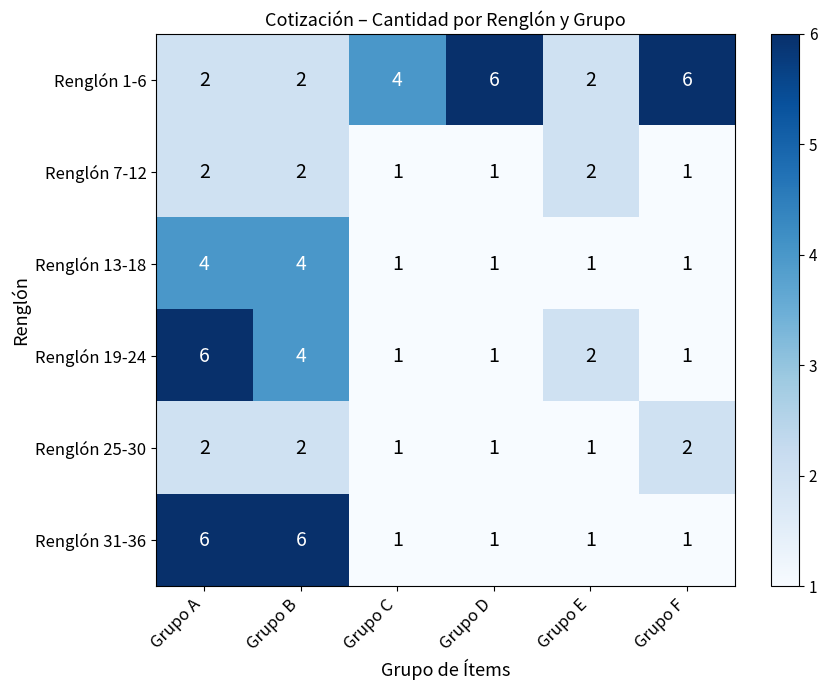

Count the number of data series in this chart.

6